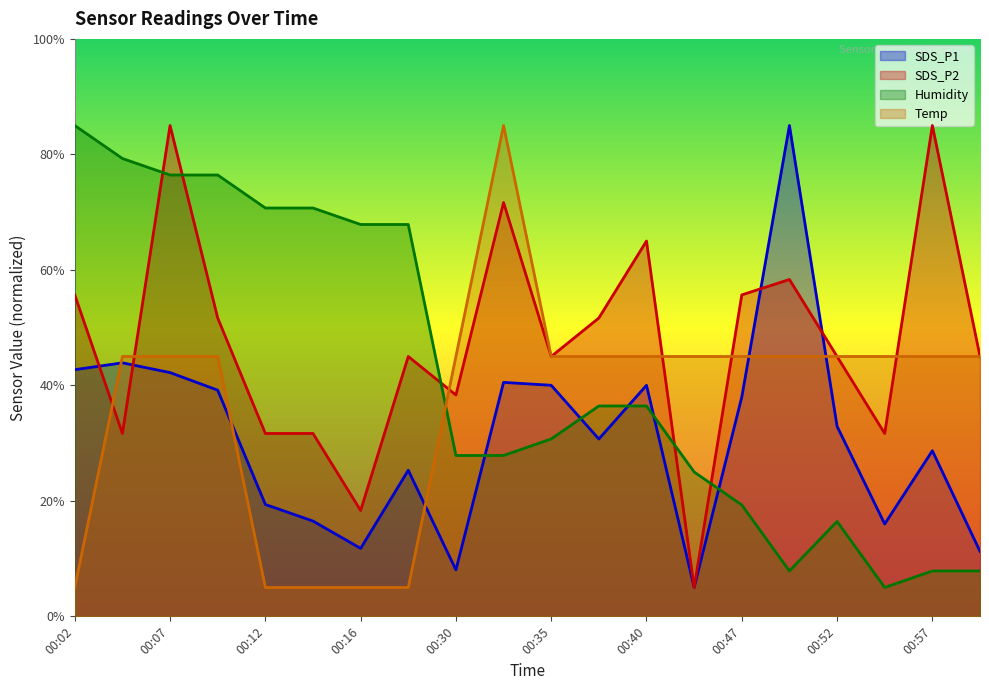

The SDS_P2 series shows 85.0 at 00:07. True or false?

True